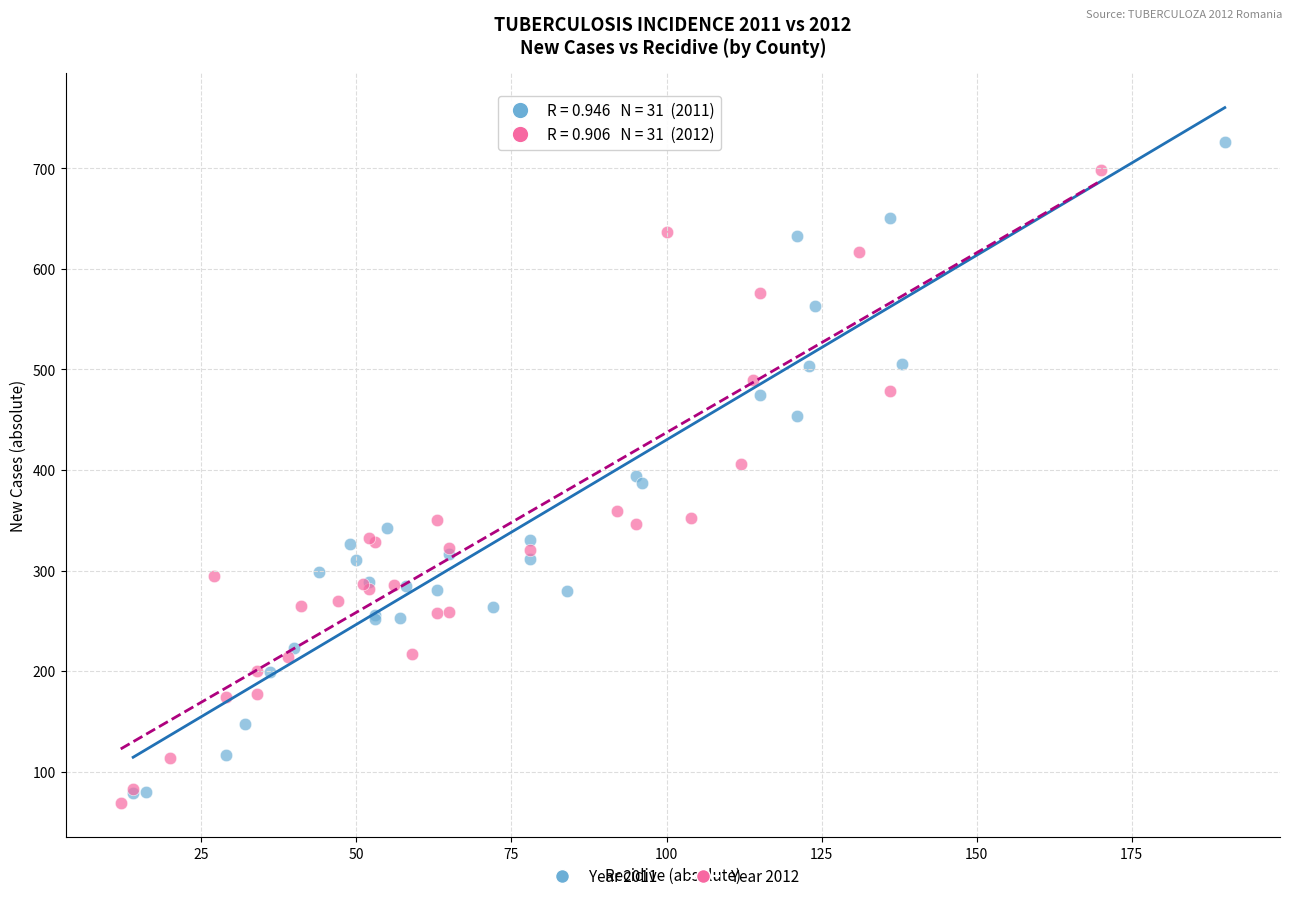

Which series contains the lowest Y value?

Year 2012